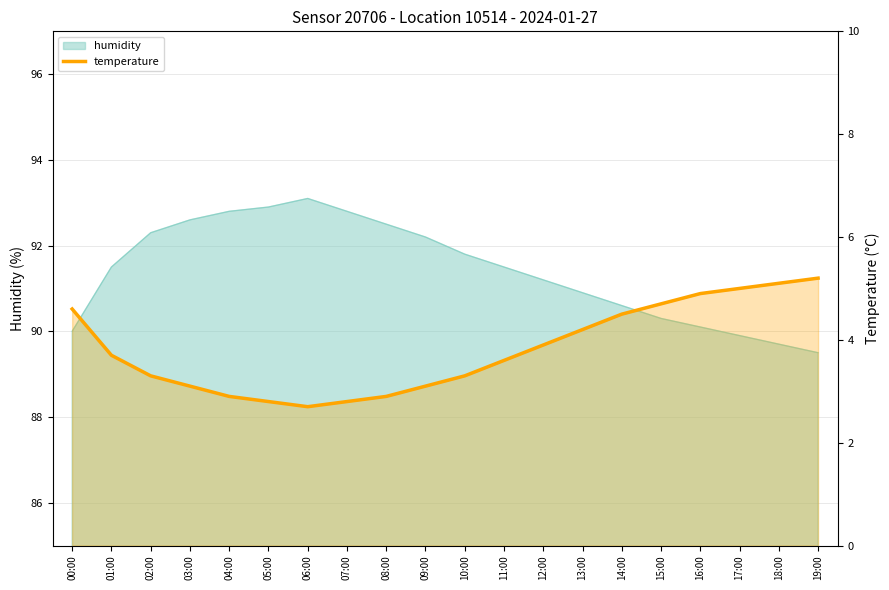

What is the label of the 15th point from the left?

14:00